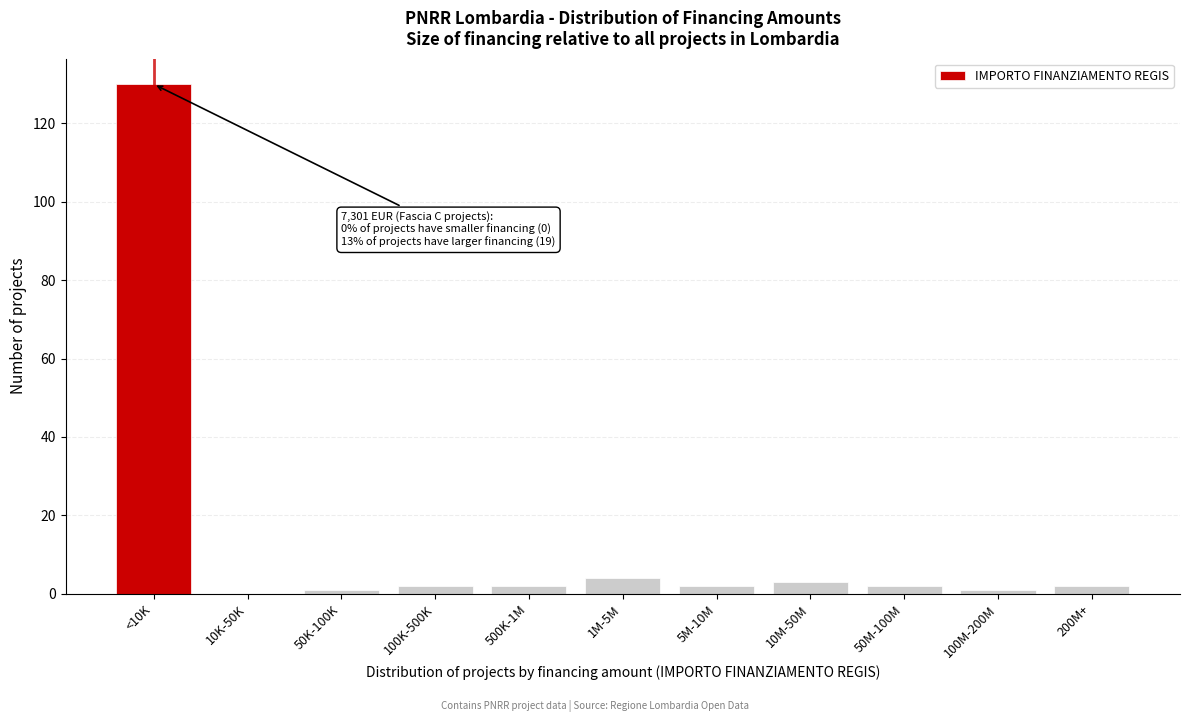

Reading left to right, list all the values displayed in this chart.

<10K=130	10K-50K=0	50K-100K=1	100K-500K=2	500K-1M=2	1M-5M=4	5M-10M=2	10M-50M=3	50M-100M=2	100M-200M=1	200M+=2